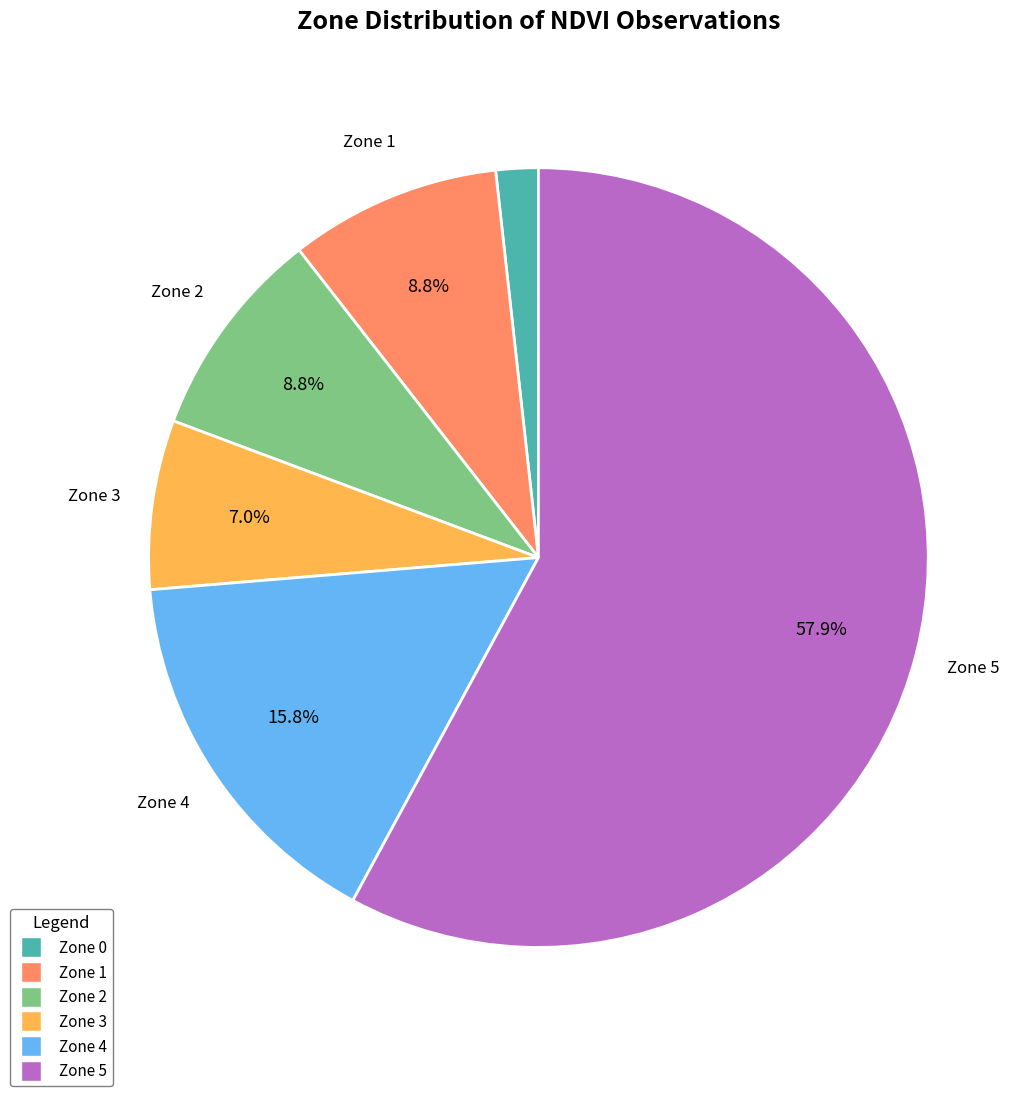

What is the largest slice in the pie chart?

Zone 5